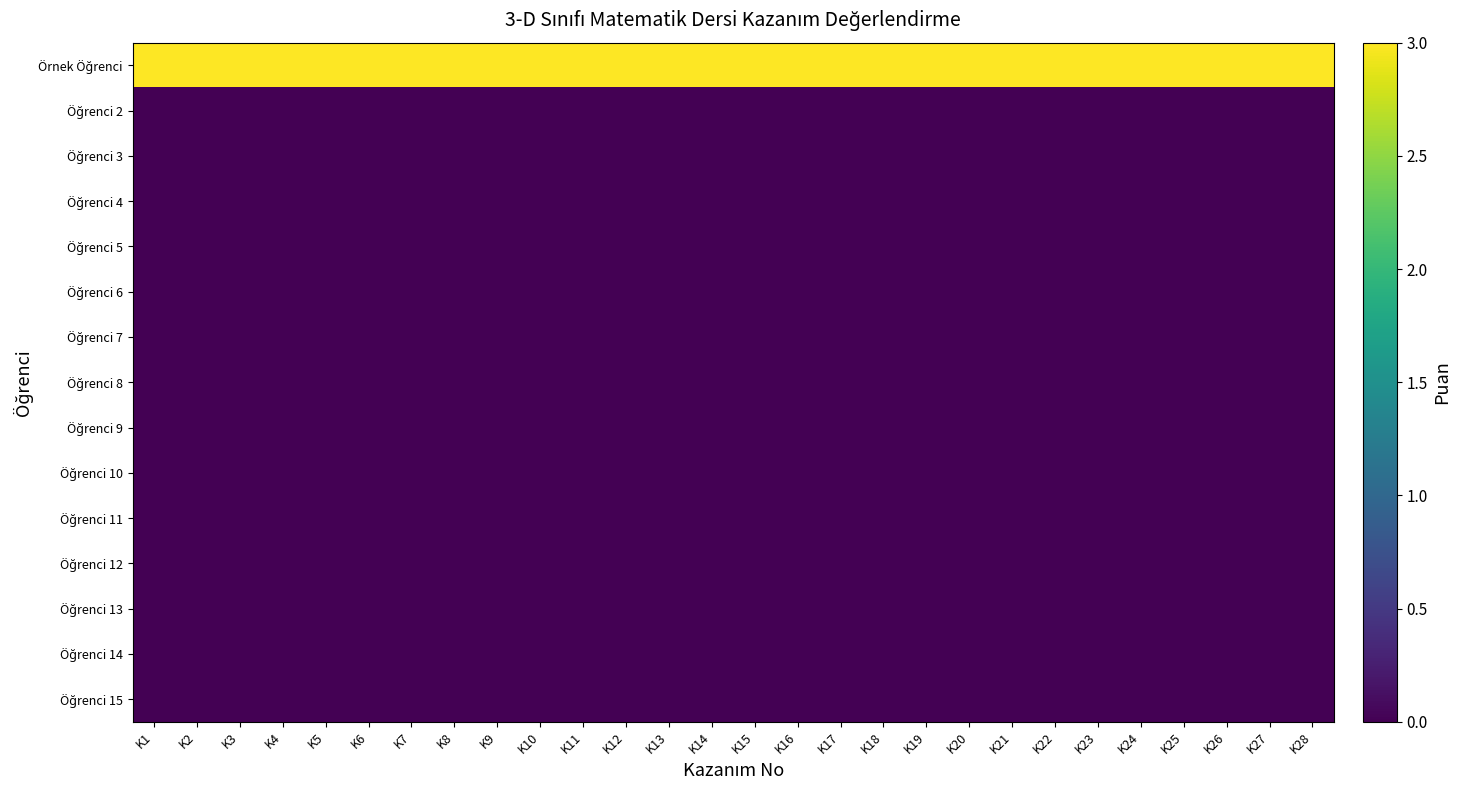

What is the total value across all series at K8?

3